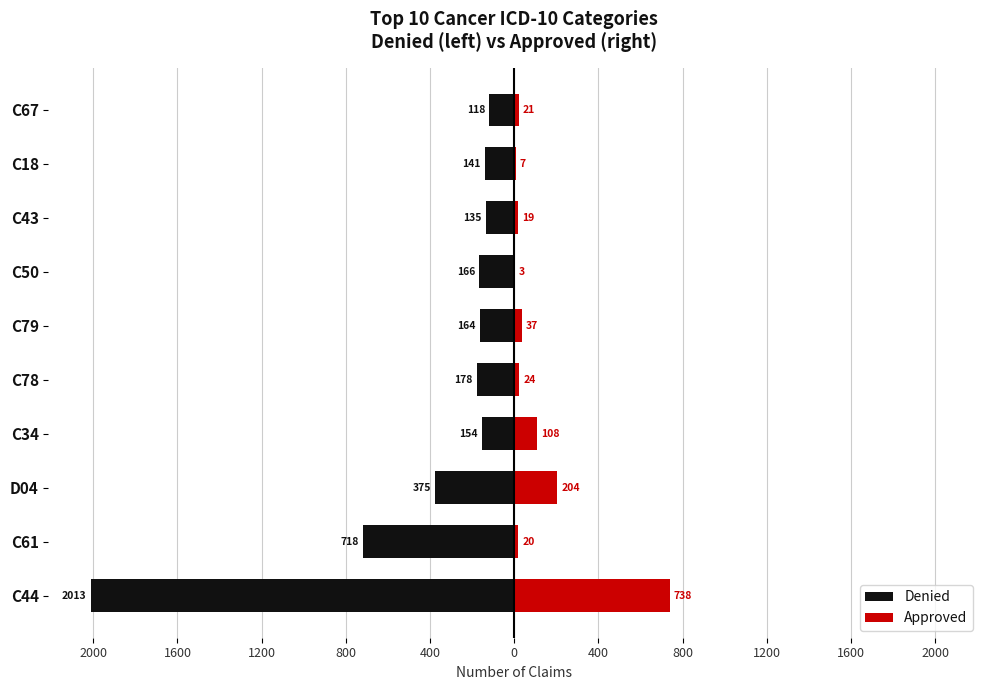

Are the bars horizontal?

Yes